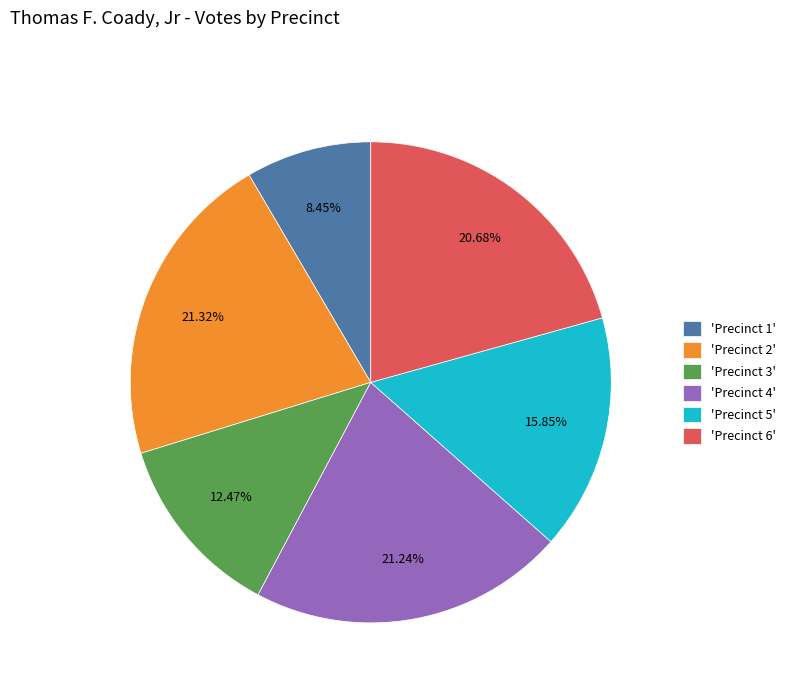

Combined, do 'Precinct 2' and 'Precinct 5' account for over 50%?

No